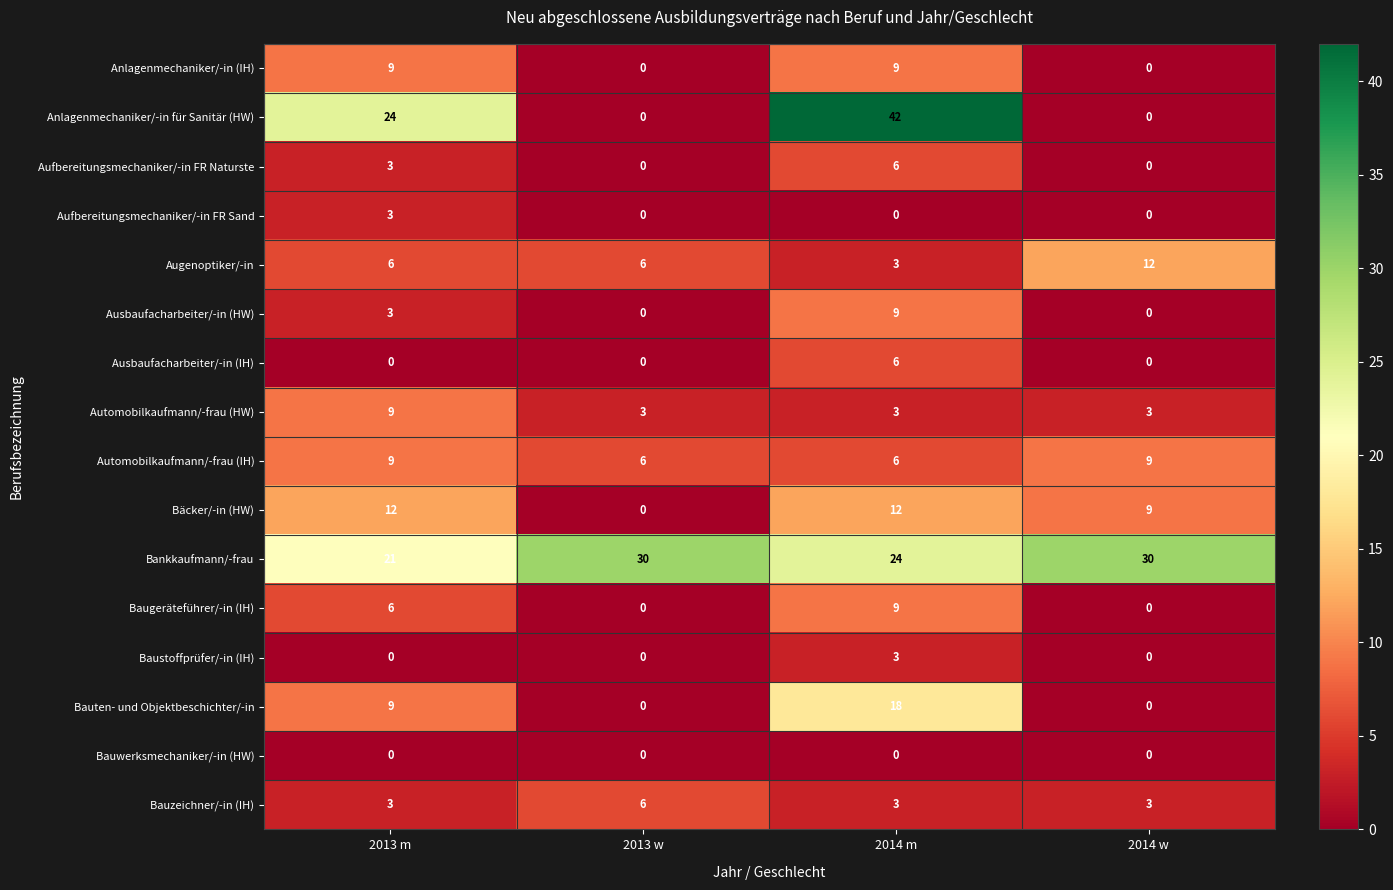

What is the spread (max minus min) of values at 2013 w?

30